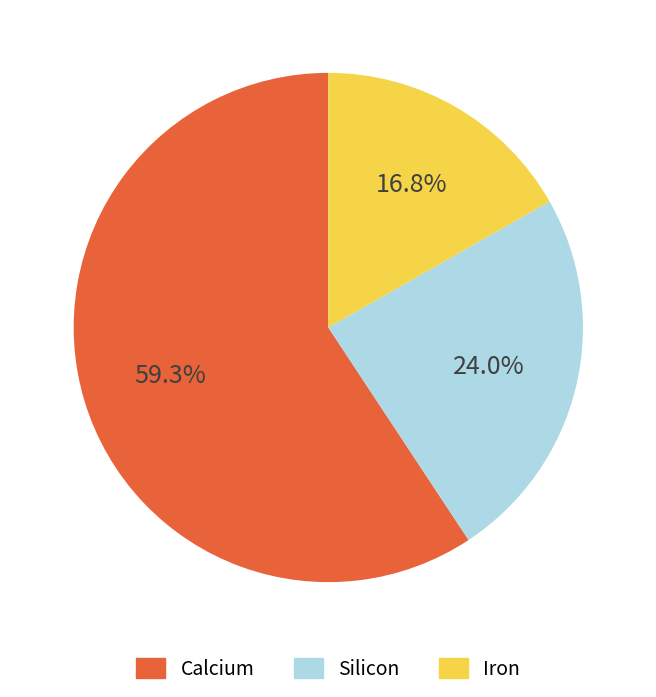

Is there any slice that represents more than half of the pie?

Yes